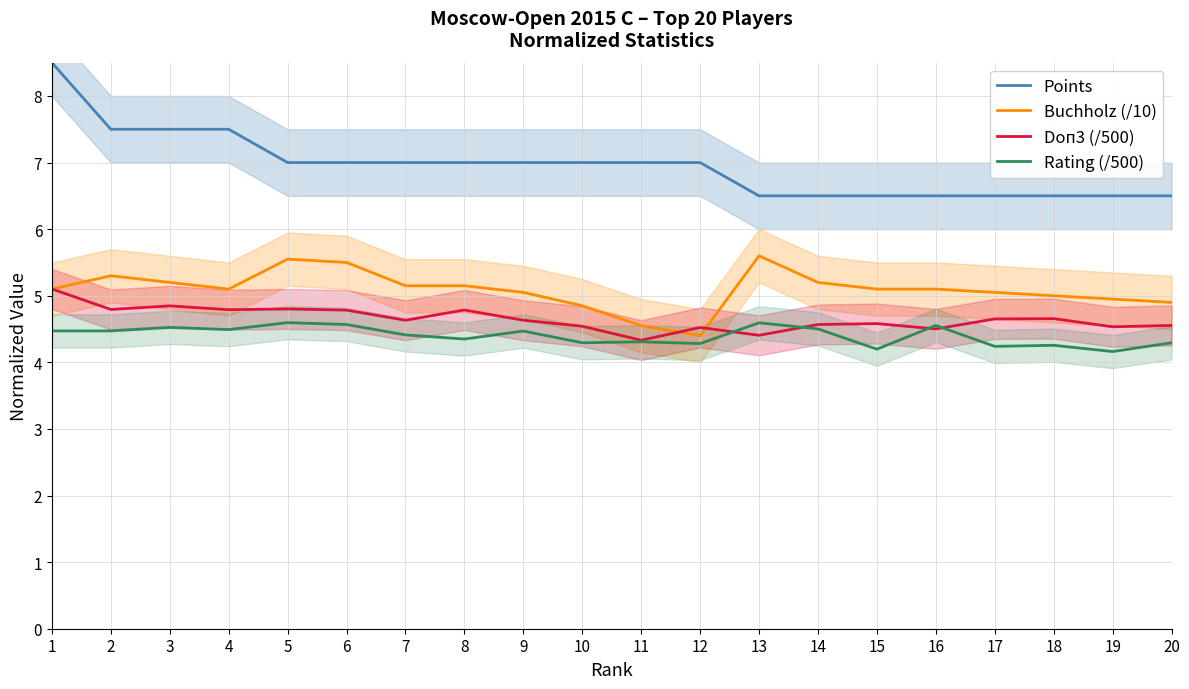

At which label does Points reach its peak?

1